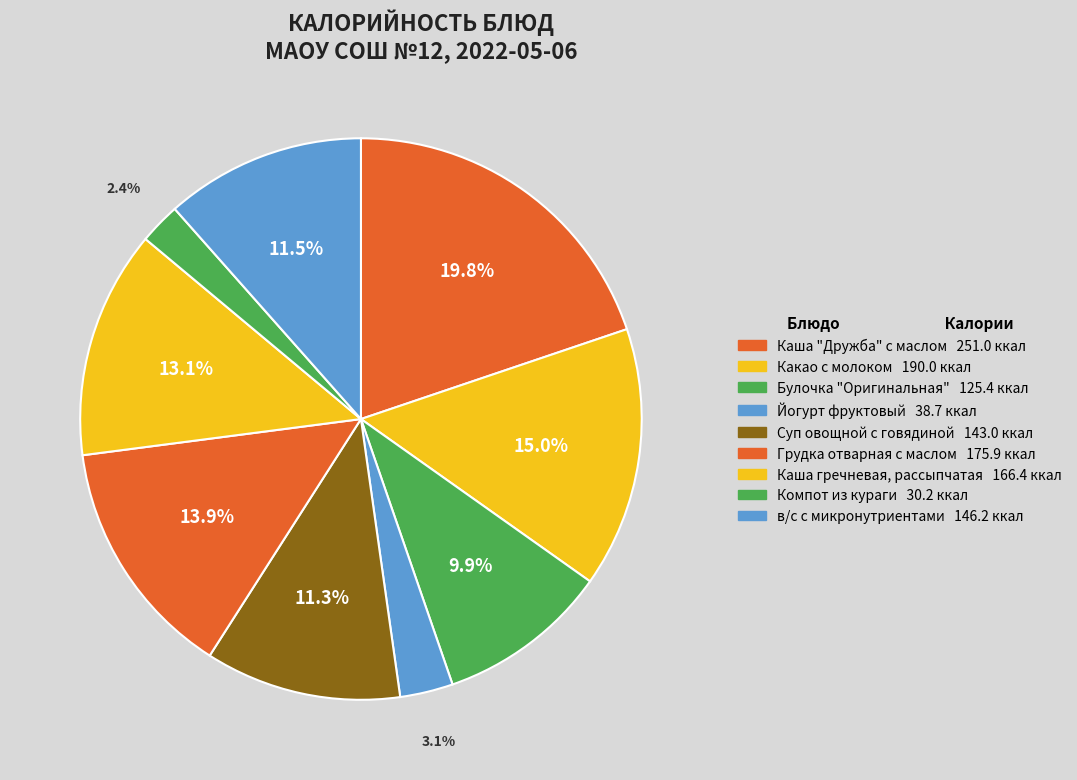

Which has a higher value, Йогурт фруктовый or Какао с молоком?

Какао с молоком